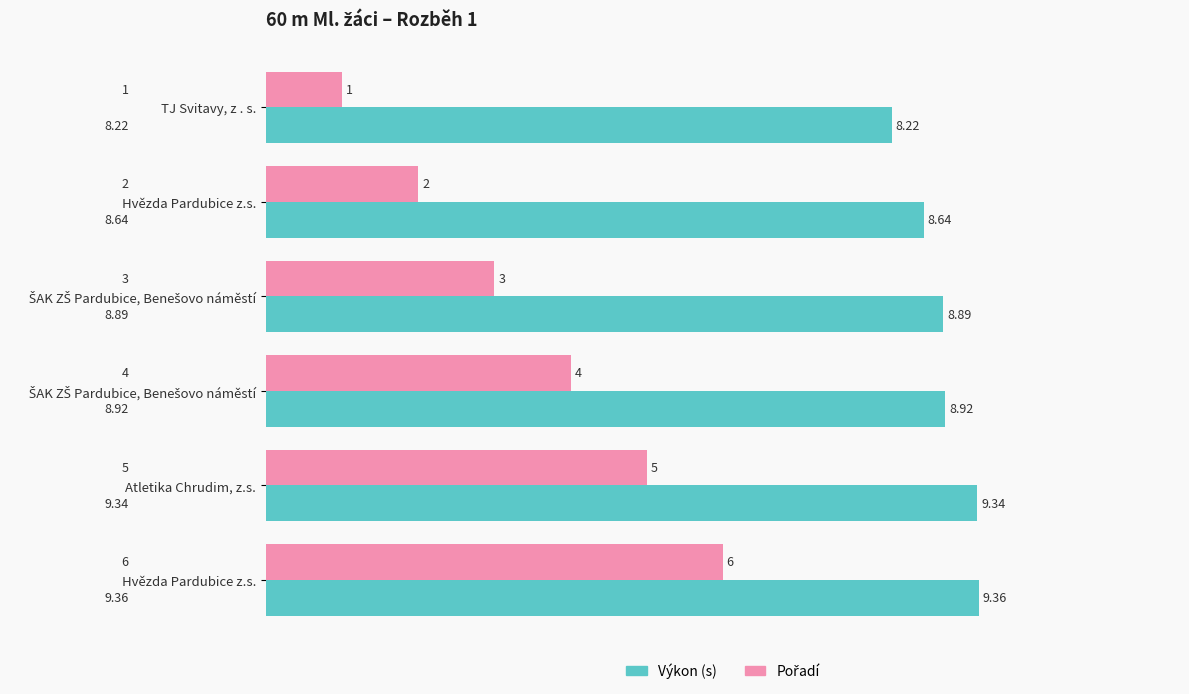

Which series has the widest spread of values?

Pořadí